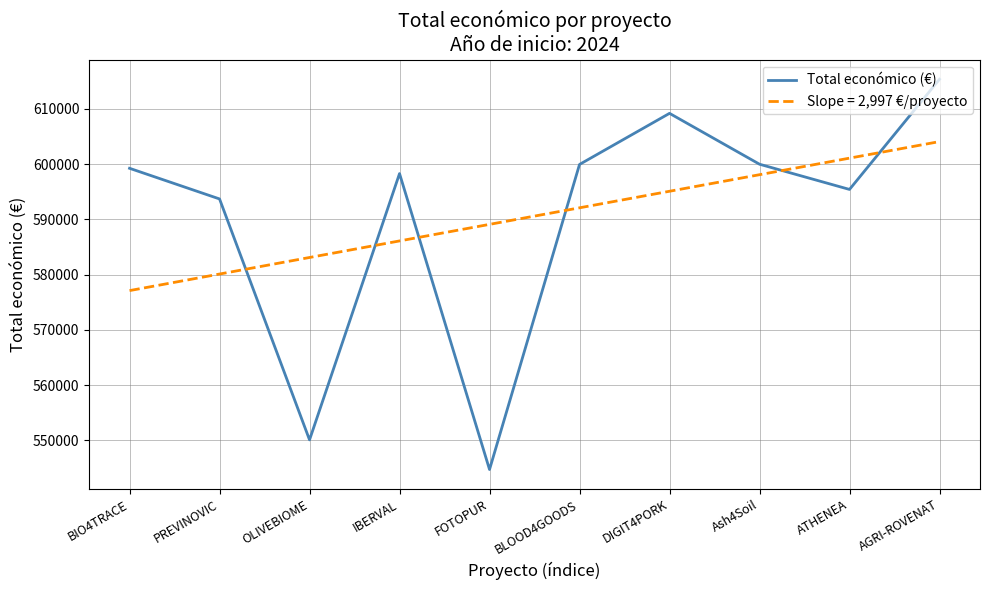

What is the difference between the maximum and minimum values in the Slope = 2,997 €/proyecto series?

26969.0